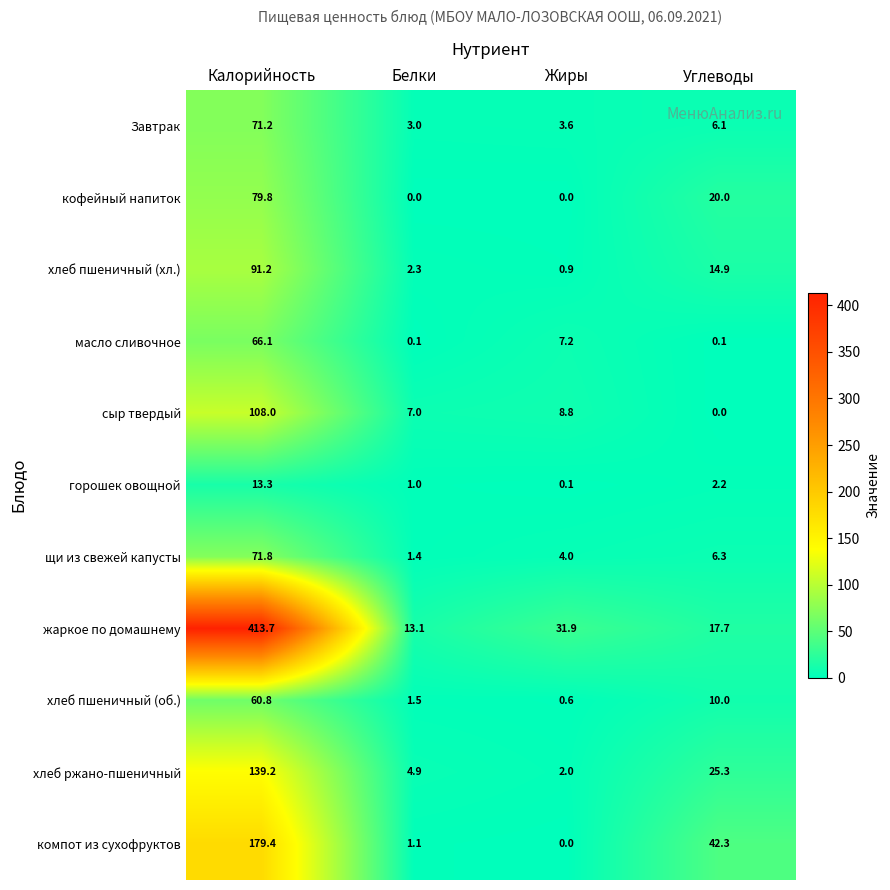

Which series changed the most between Белки and Жиры?

жаркое по домашнему